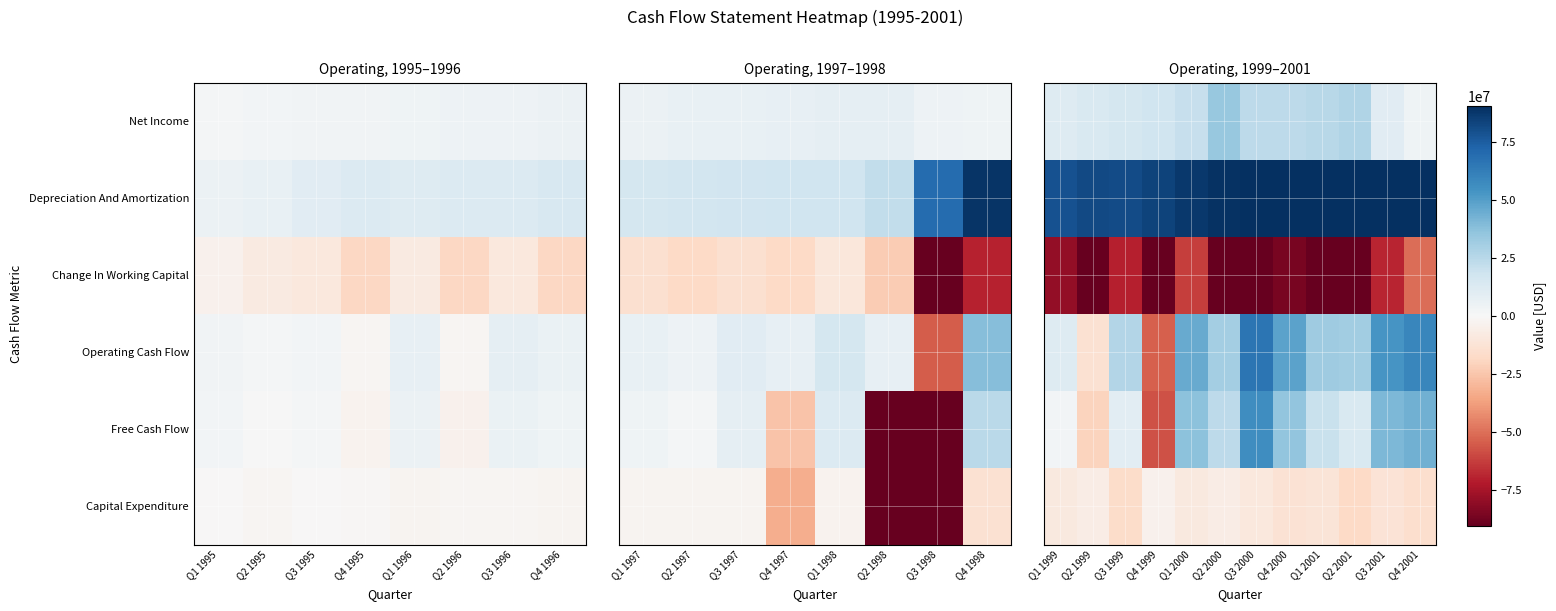

What is the minimum value shown in the chart?

-156000000